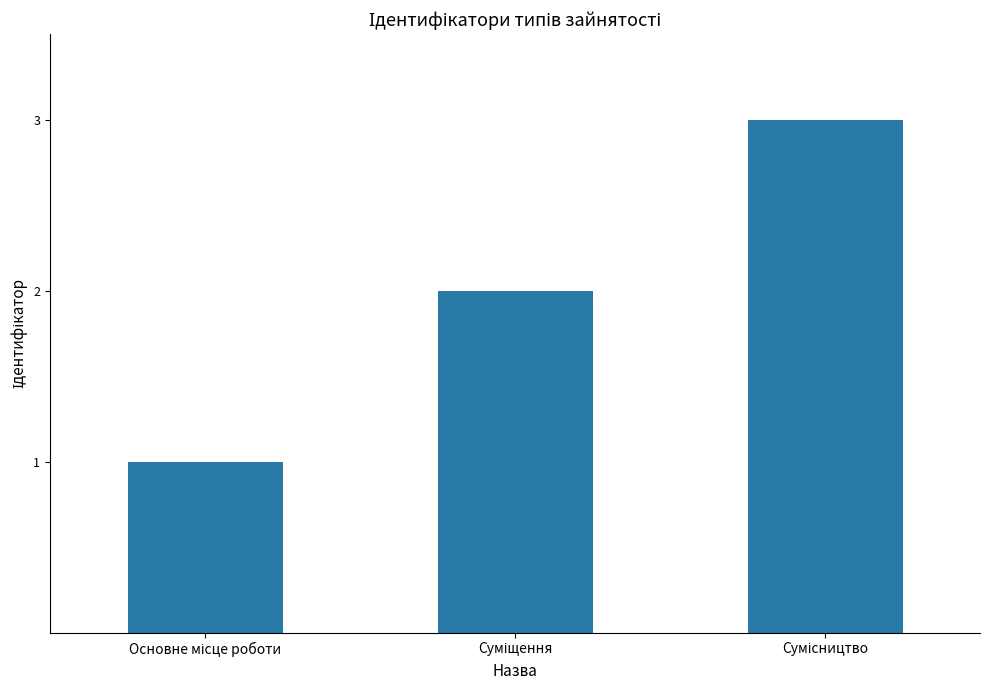

What is the sum of all values?

6